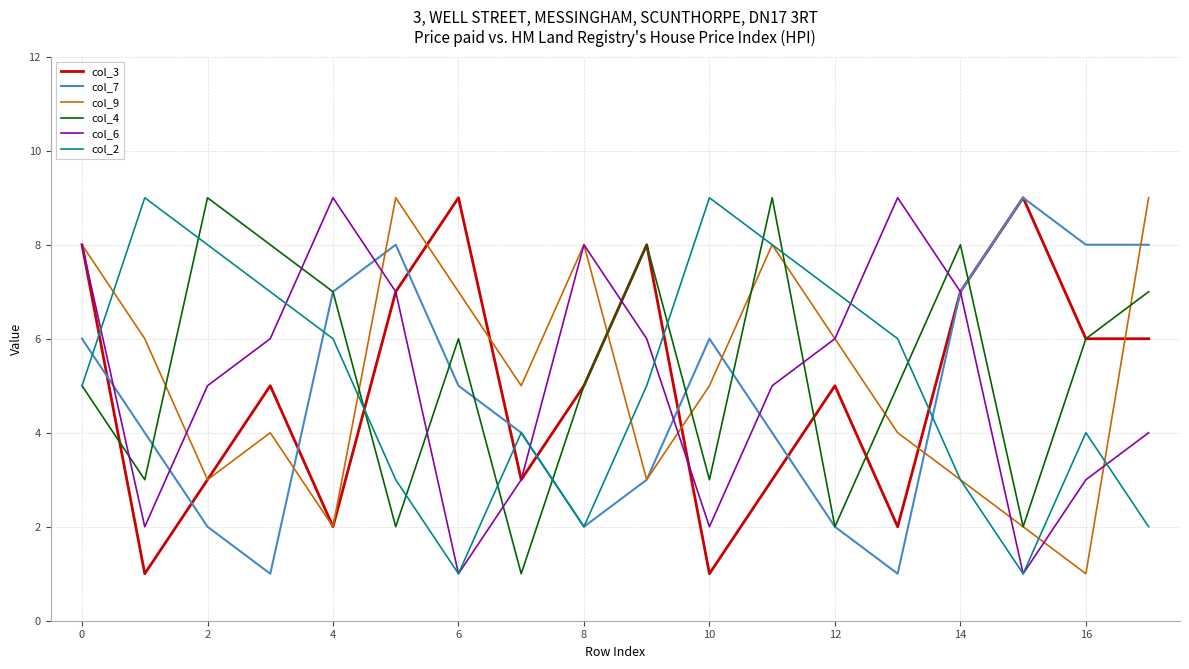

What is the greatest value displayed?

9